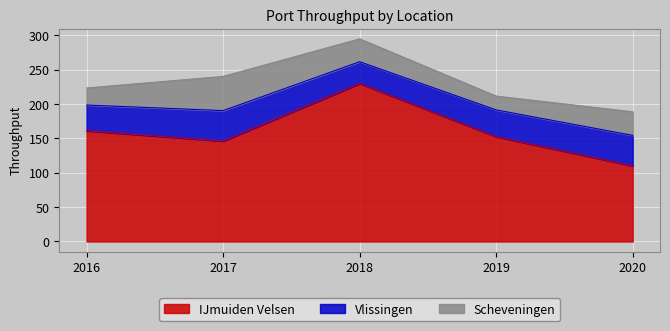

Is the value of IJmuiden Velsen at 2018 greater than the value of Scheveningen at 2016?

Yes